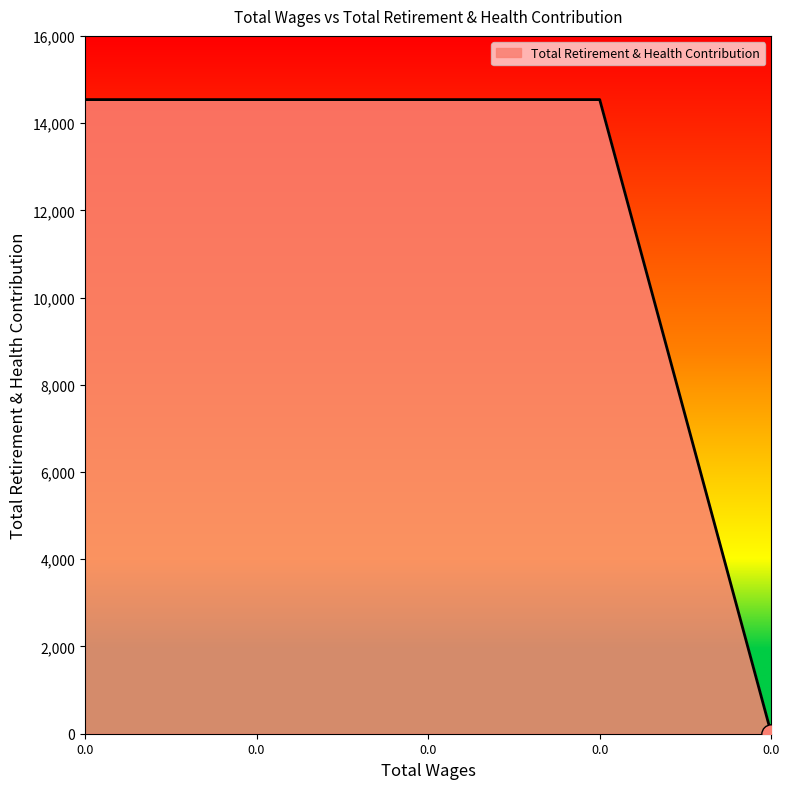

How many series are shown in this chart?

1